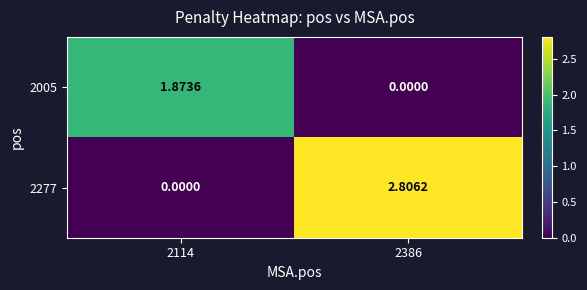

Which series has the largest range (max minus min)?

2277